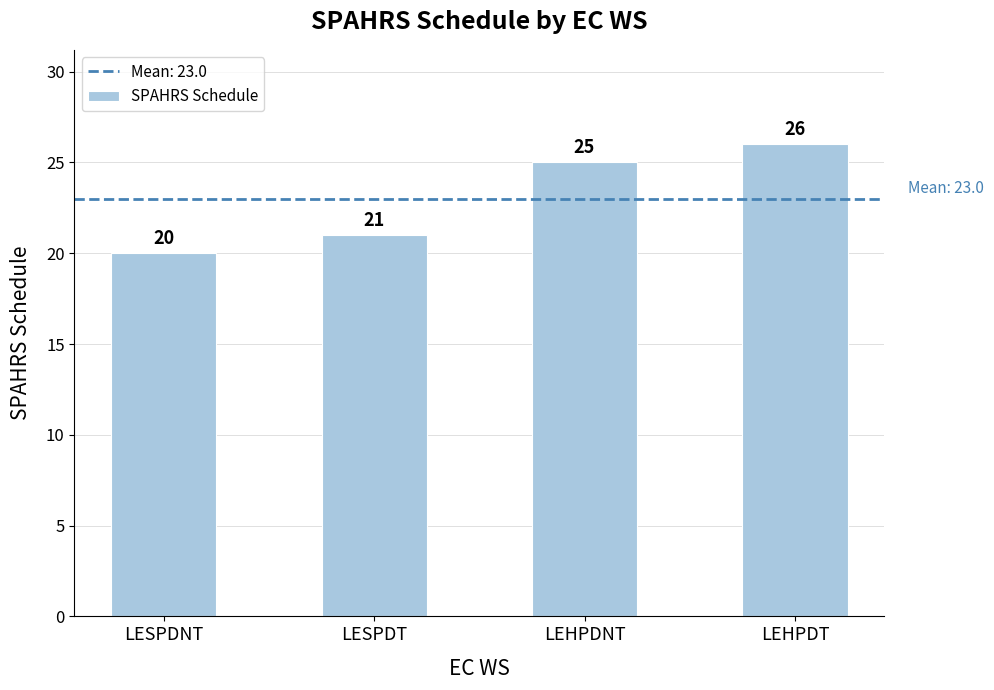

What position from the right is LEHPDNT?

2